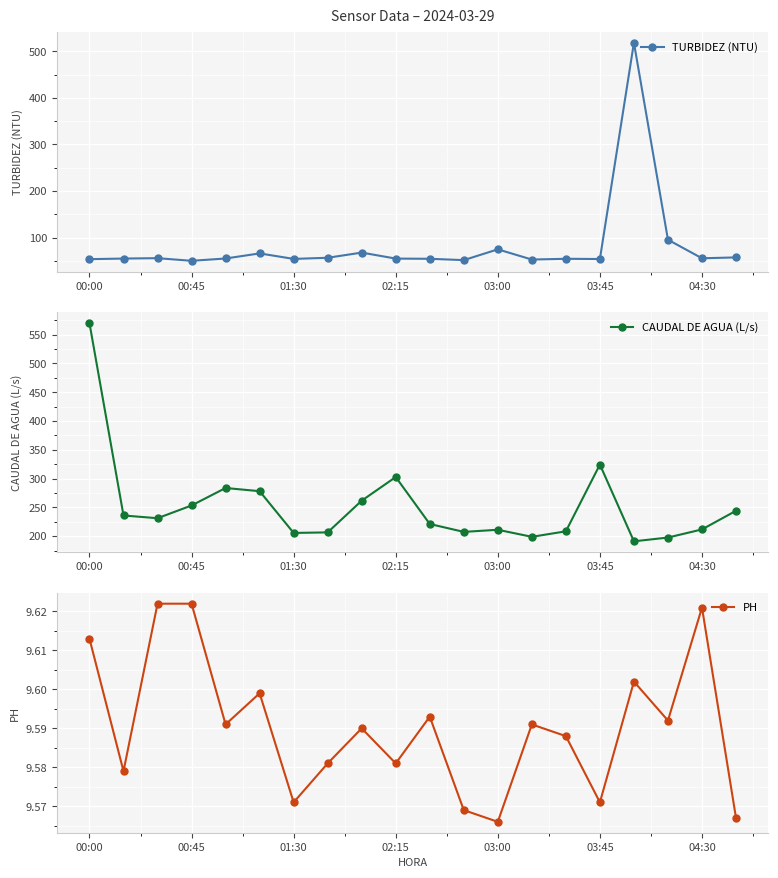

Reading left to right, list all the values displayed in this chart.

TURBIDEZ (NTU): 53.8	55.0	55.9	50.2	55.2	66.1	54.3	56.7	67.8	55.0	54.5	51.7	74.8	52.9	54.5	54.1	518.5	95.5	55.6	57.5
CAUDAL DE AGUA (L/s): 569.8	235.8	231.1	253.2	283.6	278.1	205.5	206.5	261.6	302.6	221.1	207.3	211.0	198.8	208.3	324.3	191.0	197.5	211.6	244.0
PH: 9.6	9.6	9.6	9.6	9.6	9.6	9.6	9.6	9.6	9.6	9.6	9.6	9.6	9.6	9.6	9.6	9.6	9.6	9.6	9.6